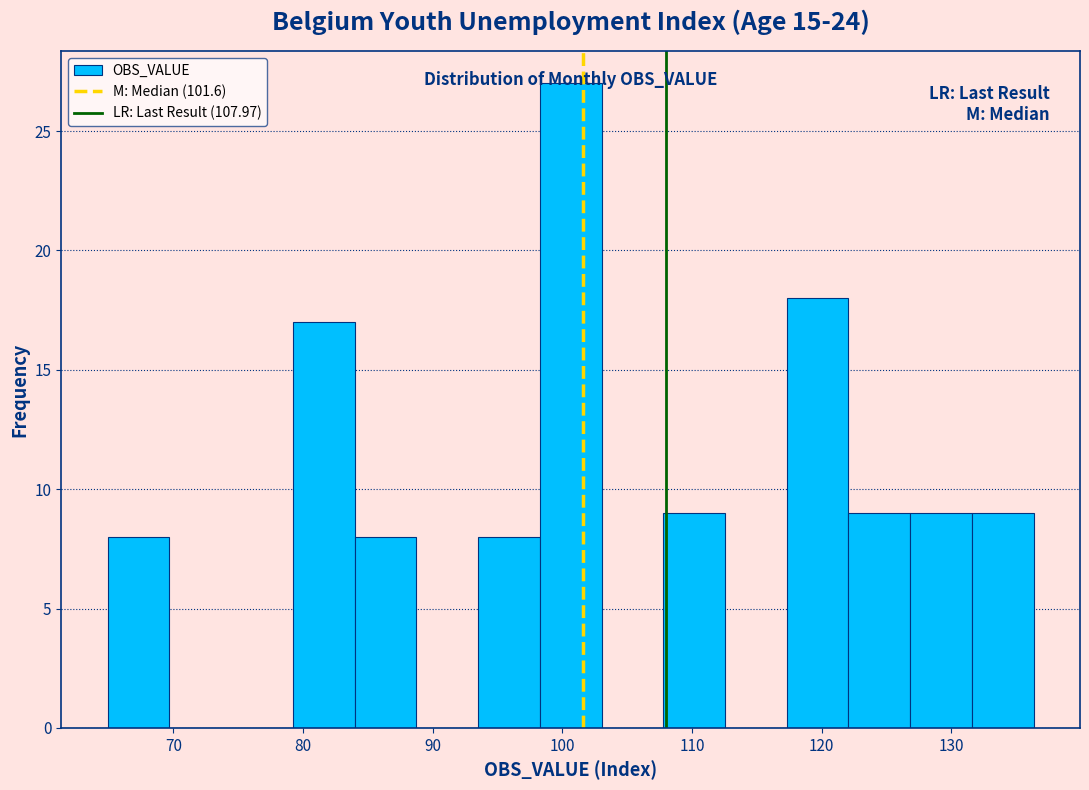

How tall is the bar that spans 117 to 122 on the x-axis? Neither the bar edges nor the heights are printed on the chart, so give them approximately, as read against the axes.

18